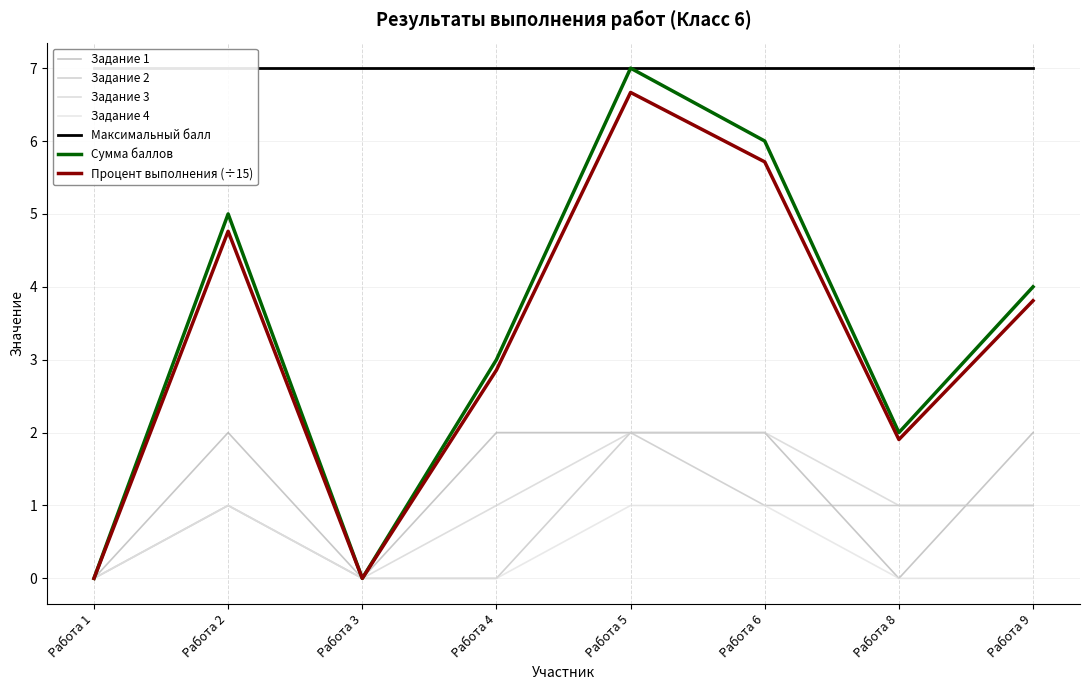

What is the total value across all series at Работа 6?

17.7